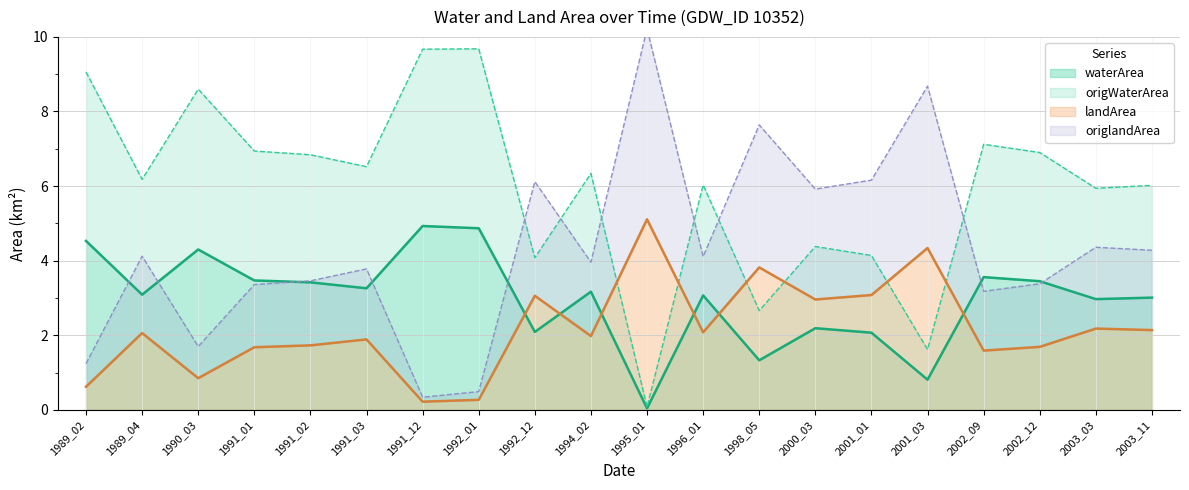

Which series changed the most between 2002_09 and 2002_12?

origWaterArea